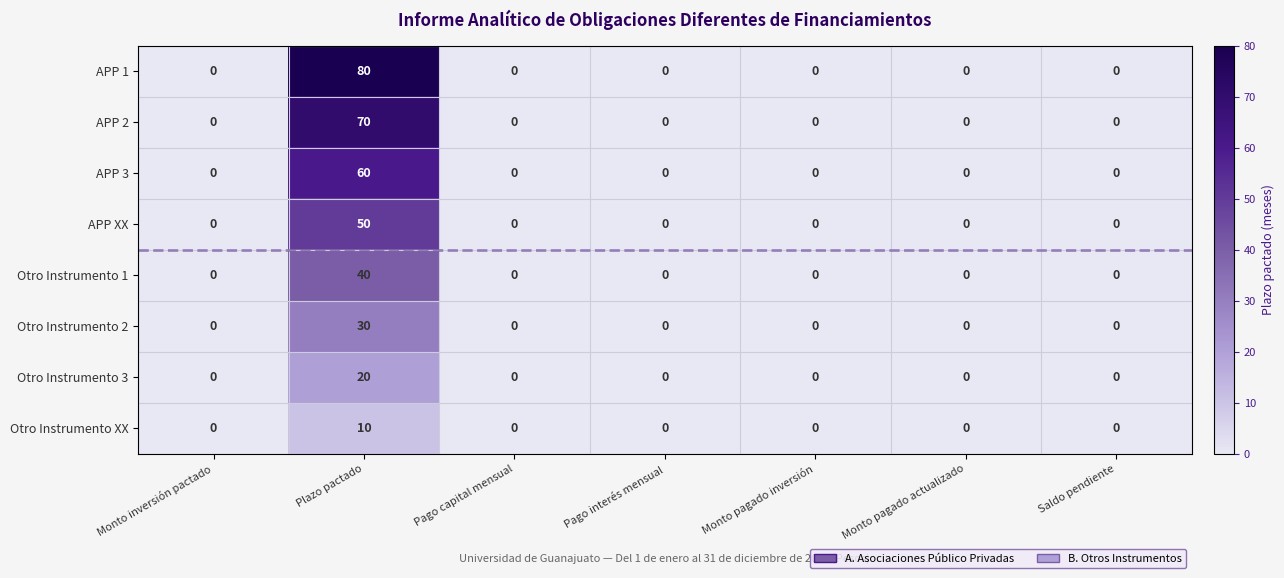

Which series changed the most between Plazo pactado and Monto pagado inversión?

APP 1